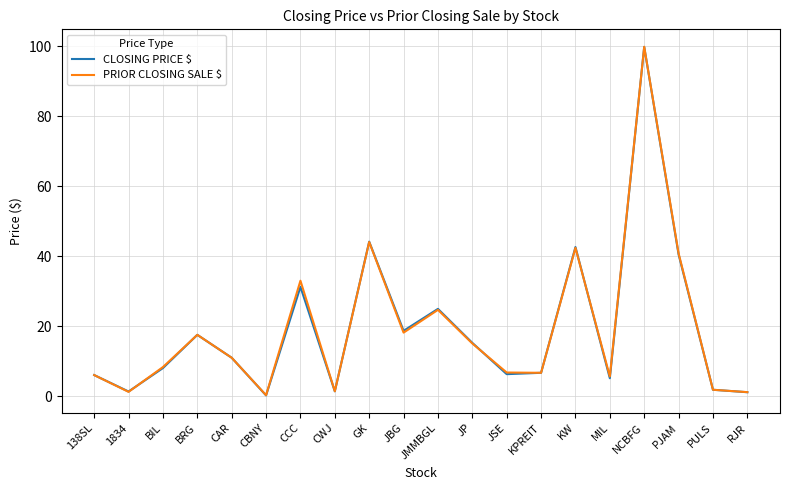

What is the maximum value shown in the chart?

99.8